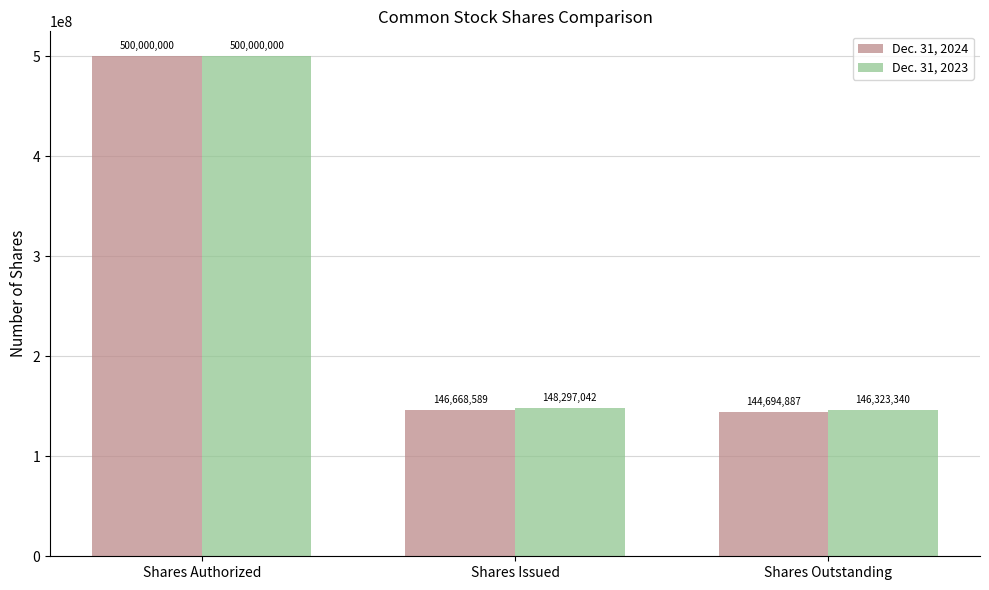

How many groups of bars are there?

3